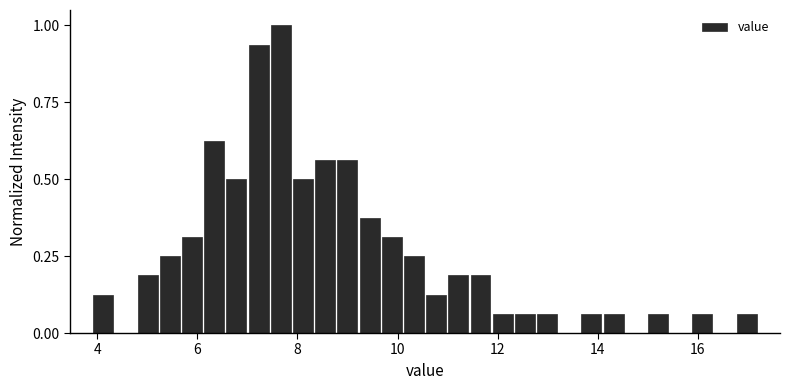

Read against the x-axis, roughly where is the centre of the tallest bar?

7.6